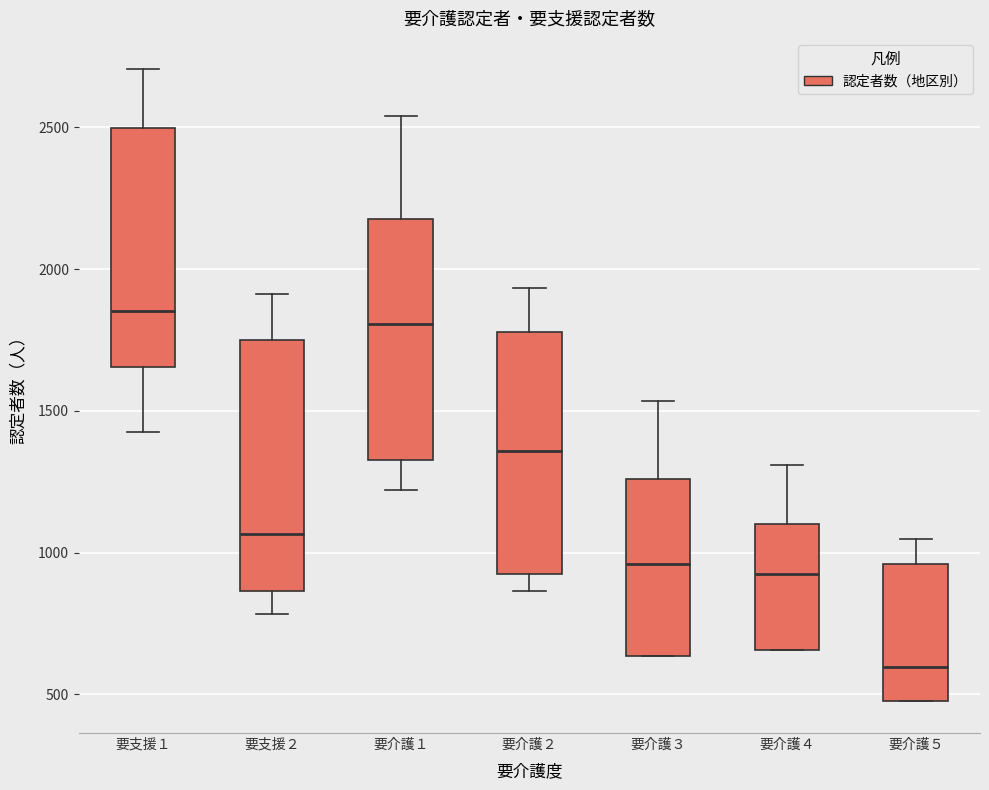

Which box has the lowest median line?

要介護５